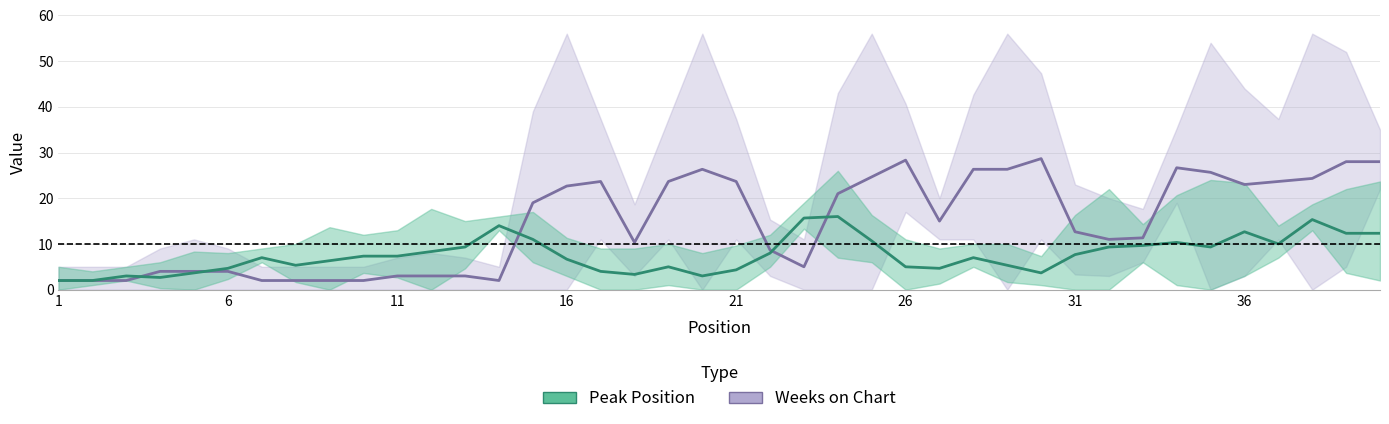

How many distinct data groups are displayed?

2